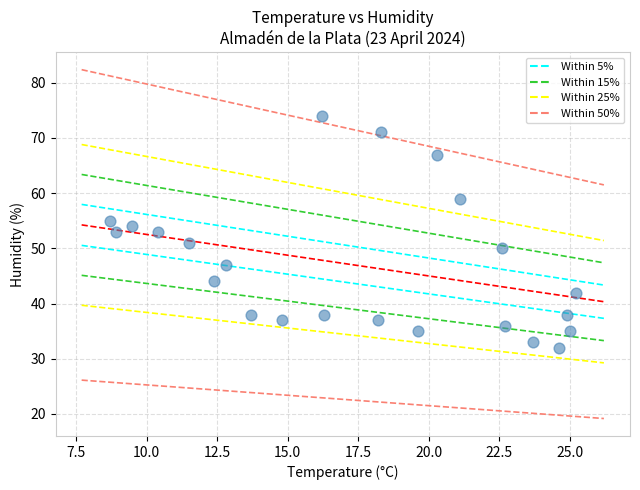

Count the number of points in this scatter plot.

23